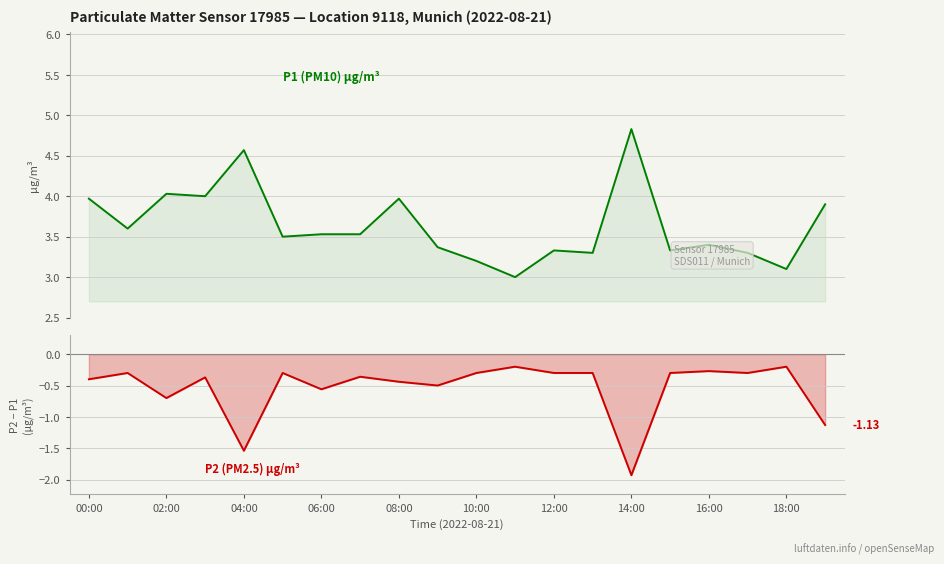

Reading left to right, what are all the values shown in this chart?

P1 (PM10) µg/m³: 4.0	3.6	4.0	4.0	4.6	3.5	3.5	3.5	4.0	3.4	3.2	3.0	3.3	3.3	4.8	3.3	3.4	3.3	3.1	3.9
P2 (PM2.5) µg/m³: -0.4	-0.3	-0.7	-0.4	-1.5	-0.3	-0.6	-0.4	-0.4	-0.5	-0.3	-0.2	-0.3	-0.3	-1.9	-0.3	-0.3	-0.3	-0.2	-1.1